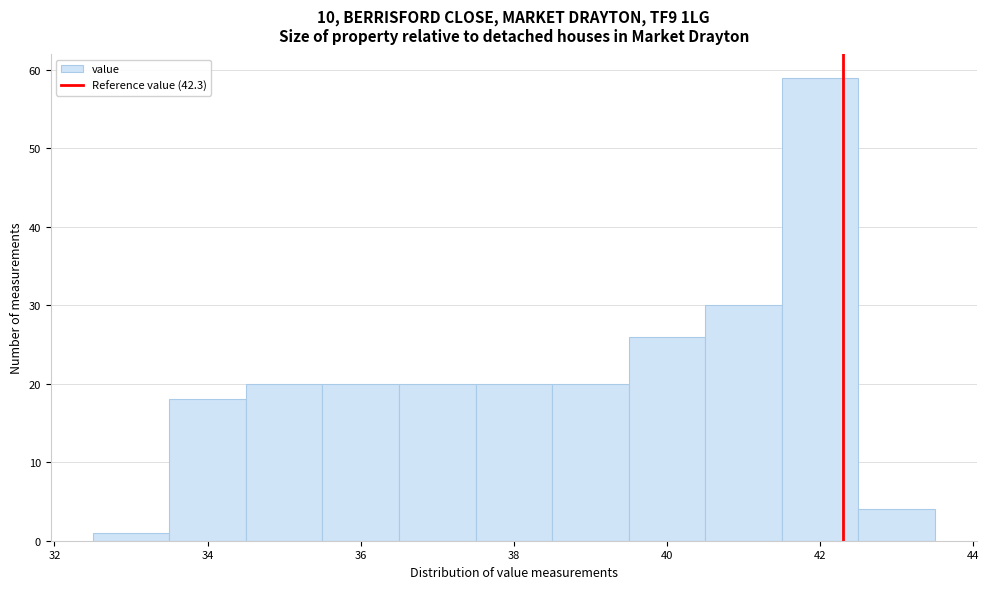

Reading left to right, transcribe this chart: for each bar, give the range it covers on the x-axis and its height. Neither the bar edges nor the heights are printed on the chart, so give them approximately, as read against the axes.

32.5 to 33.5: 1
33.5 to 34.5: 18
34.5 to 35.5: 20
35.5 to 36.5: 20
36.5 to 37.5: 20
37.5 to 38.5: 20
38.5 to 39.5: 20
39.5 to 40.5: 26
40.5 to 41.5: 30
41.5 to 42.5: 59
42.5 to 43.5: 4